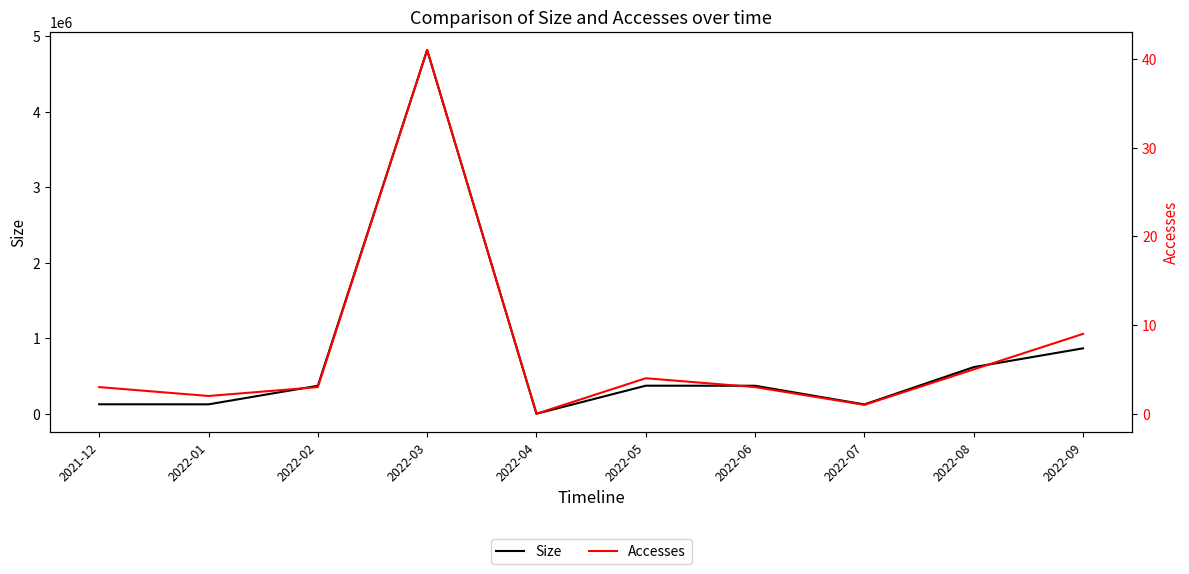

What is the sum of all Accesses values?

71